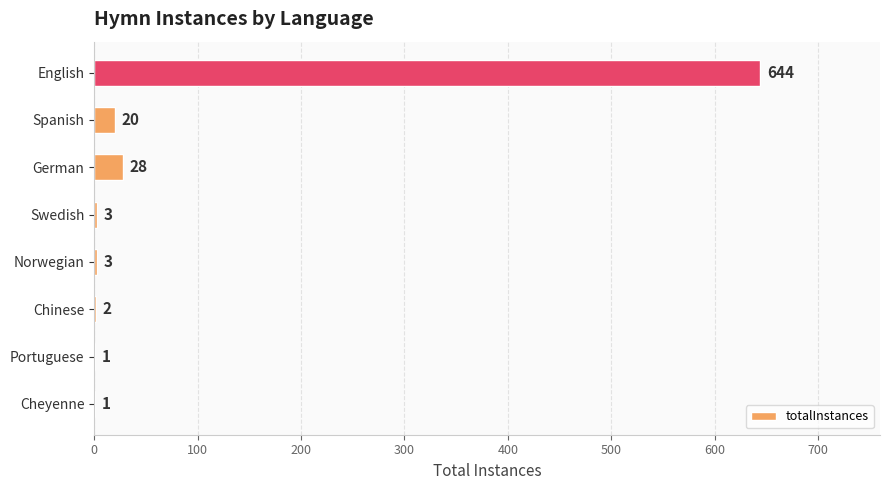

Are the bars horizontal?

Yes